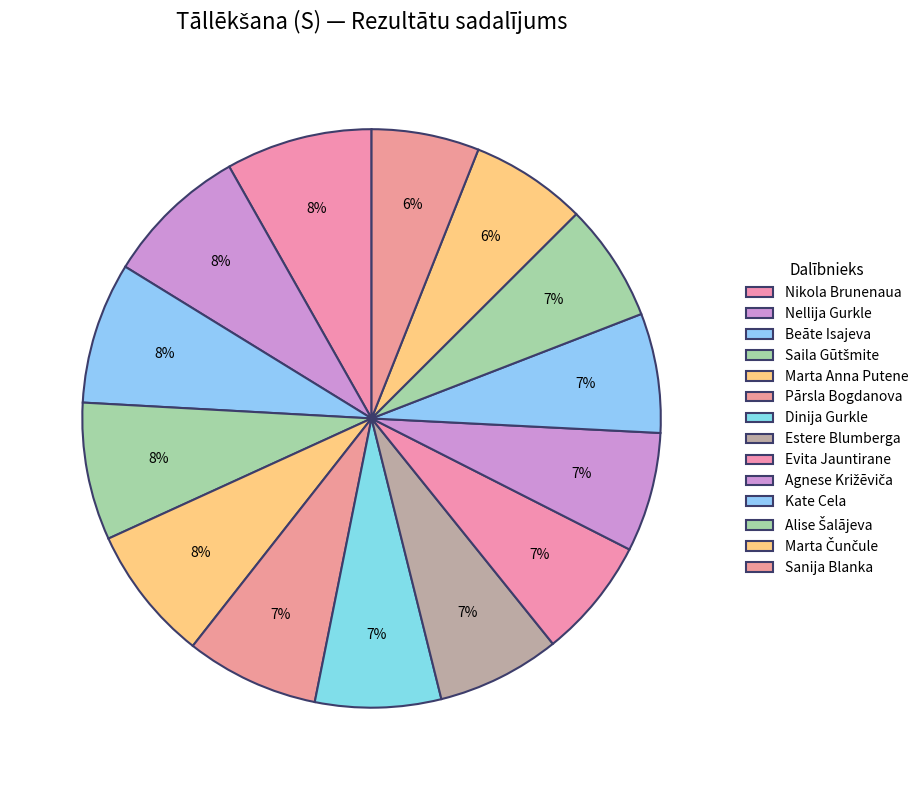

Rank the categories by value from highest to lowest.

Nikola Brunenaua, Nellija Gurkle, Beāte Isajeva, Saila Gūtšmite, Marta Anna Putene, Pārsla Bogdanova, Dinija Gurkle, Estere Blumberga, Evita Jauntirane, Agnese Križēviča, Kate Cela, Alise Šalājeva, Marta Čunčule, Sanija Blanka